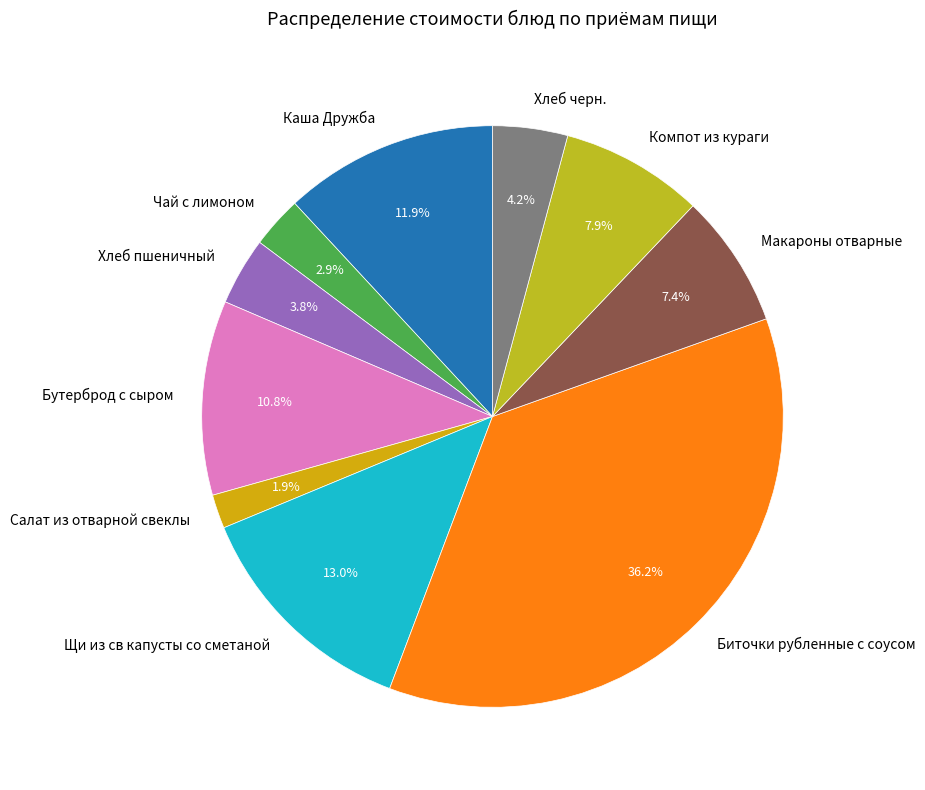

Count the number of slices in the pie.

10